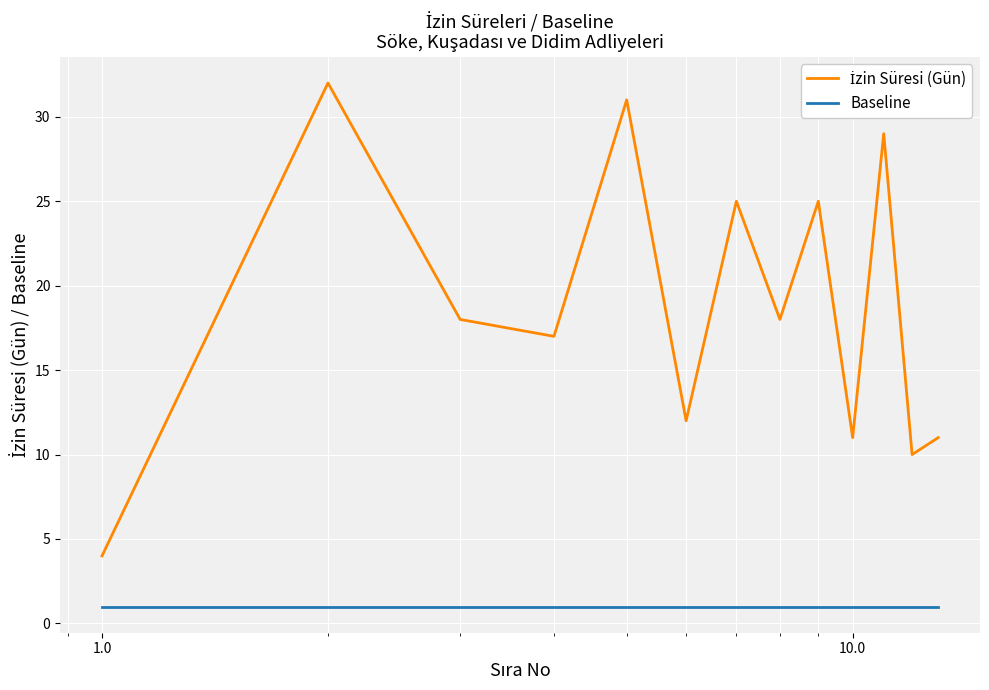

What is the greatest value displayed?

32